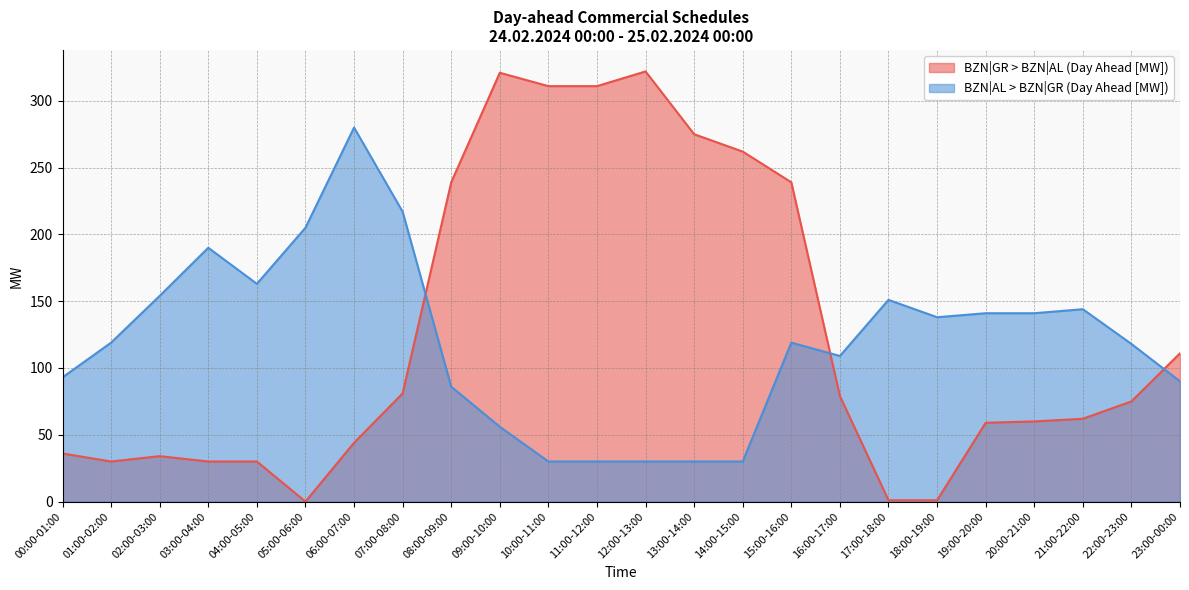

What is the label of the 2nd point from the right?

22:00-23:00